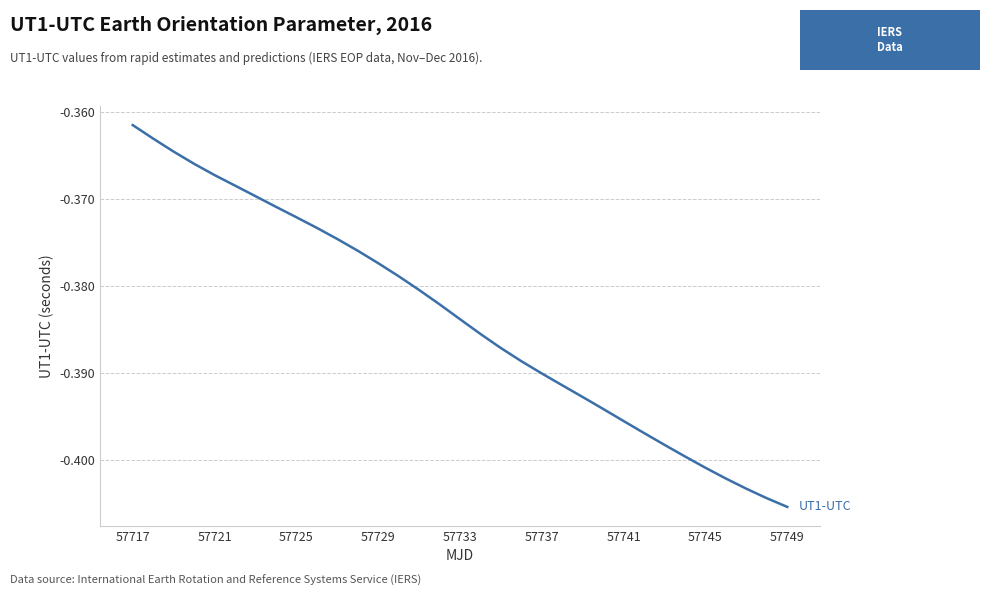

Does the chart have visible grid lines?

Yes